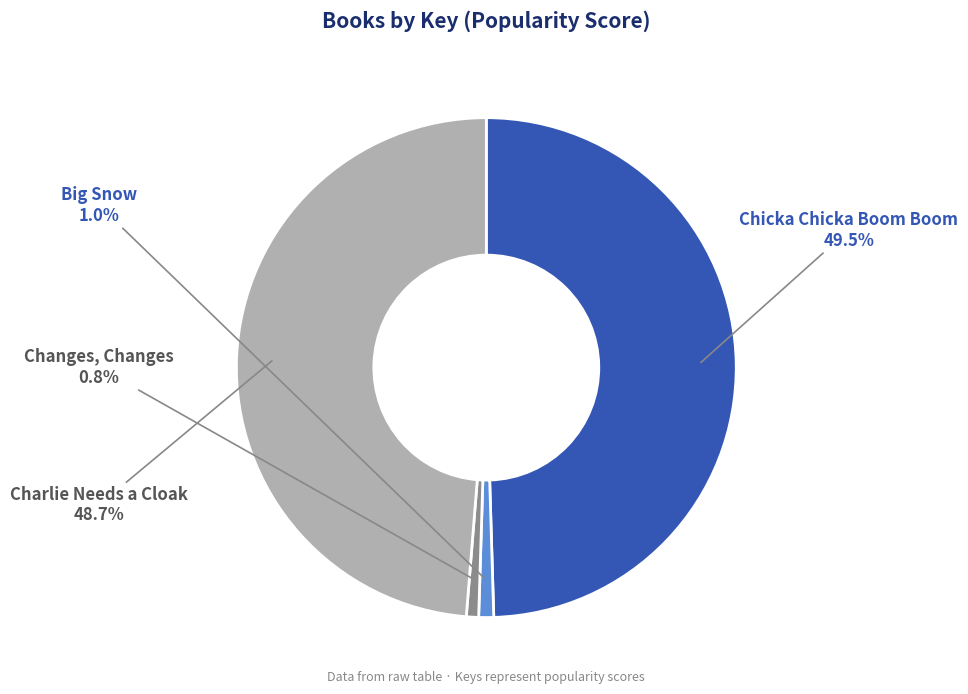

To the nearest percent, what percentage of the pie is Changes, Changes?

1%